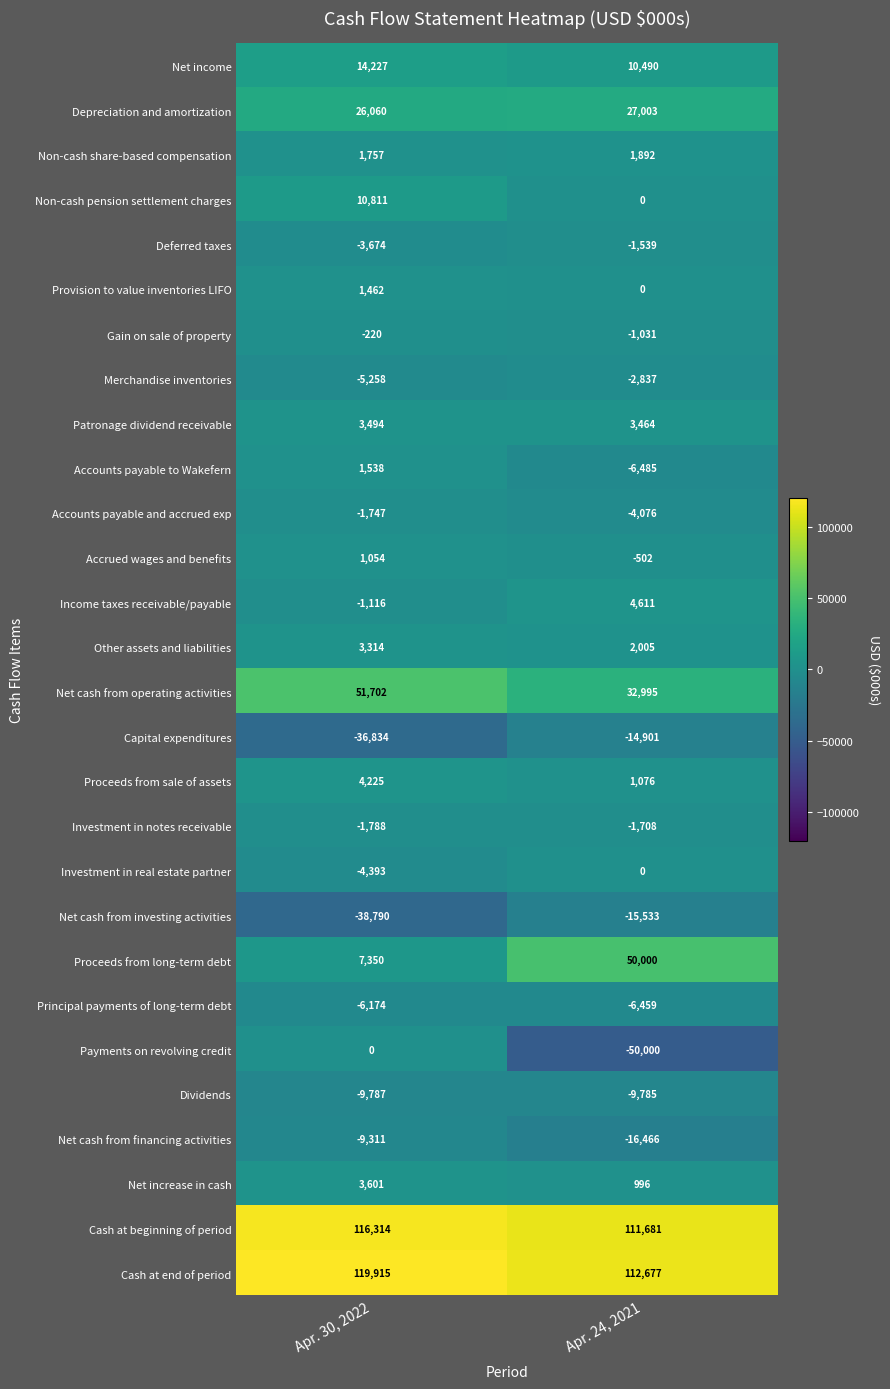

What is the difference between the Merchandise inventories values at Apr. 24, 2021 and Apr. 30, 2022?

2421